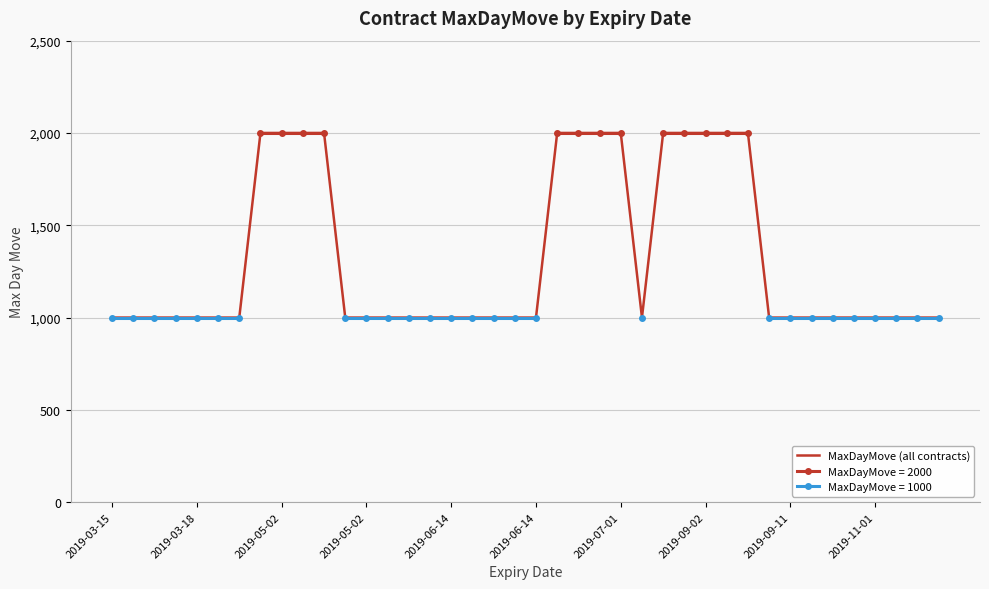

At which category does the chart reach its peak across all series?

2019-09-02